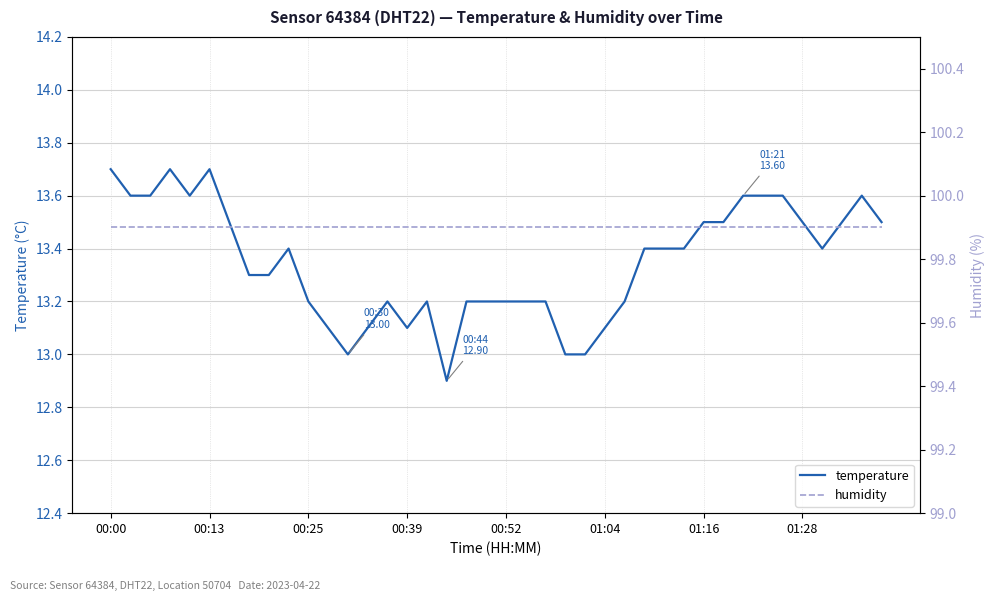

What position from the left is 14?

15